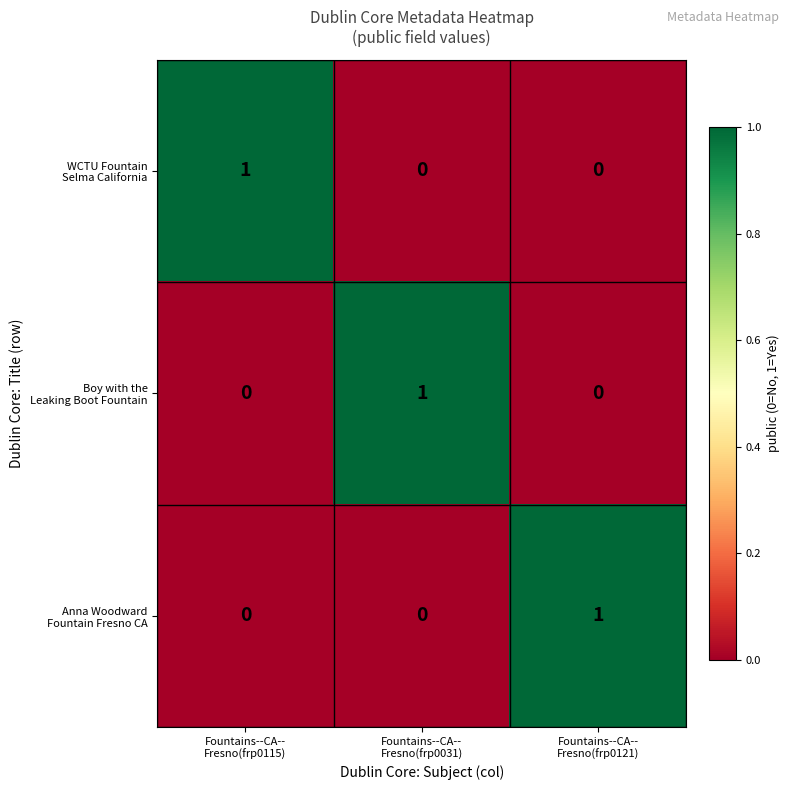

At how many categories does at least one series exceed 0?

3